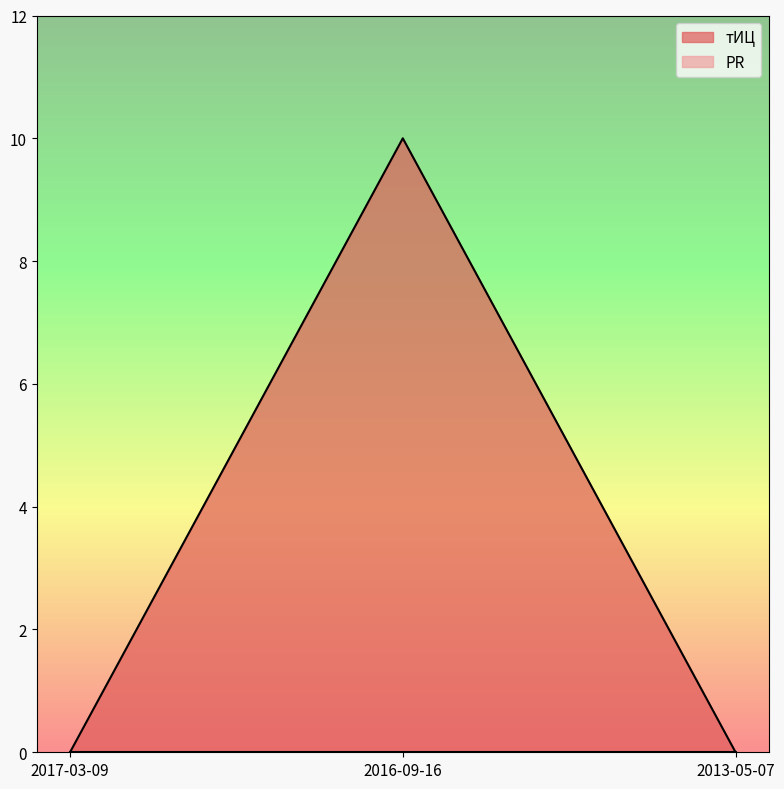

How many values exceed 0?

1